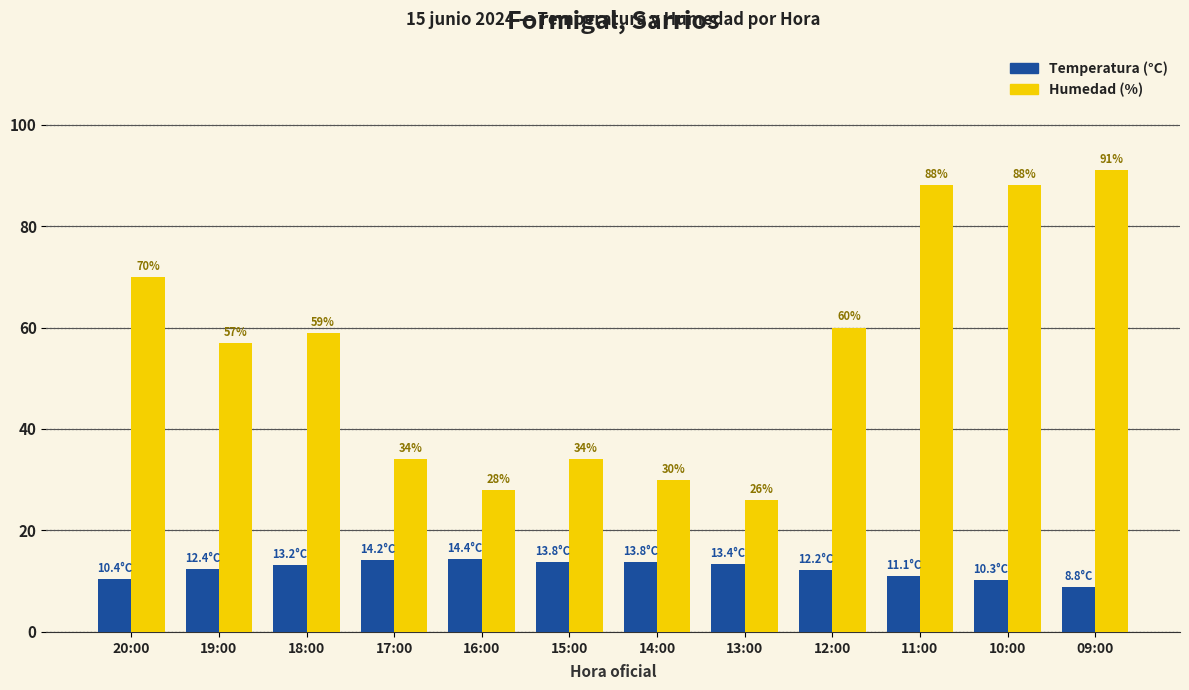

Which series changed the most between 19:00 and 12:00?

Humedad (%)